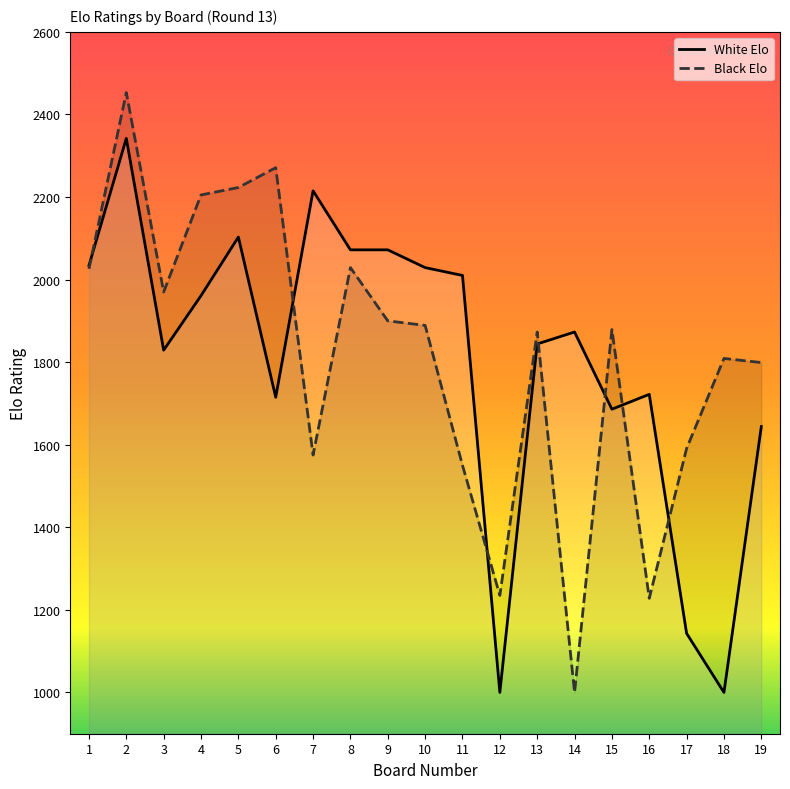

What is the lowest value of the White Elo series?

1000